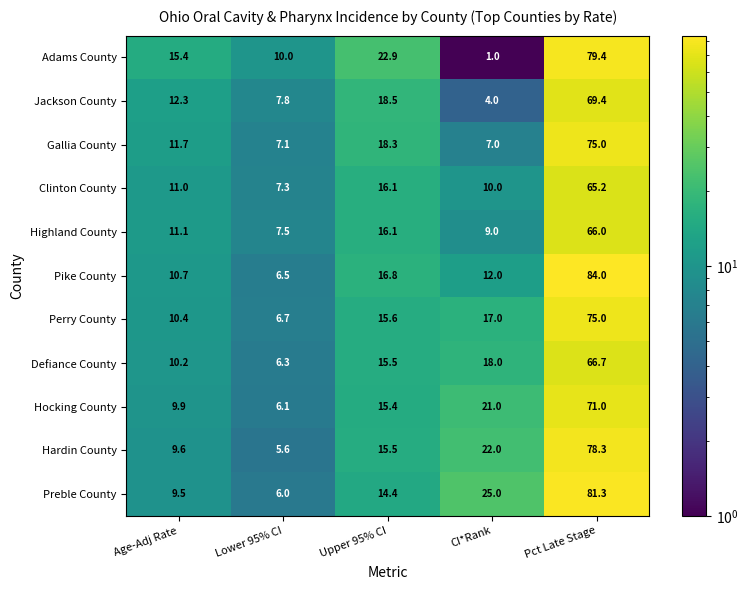

At how many categories does at least one series exceed 35?

1